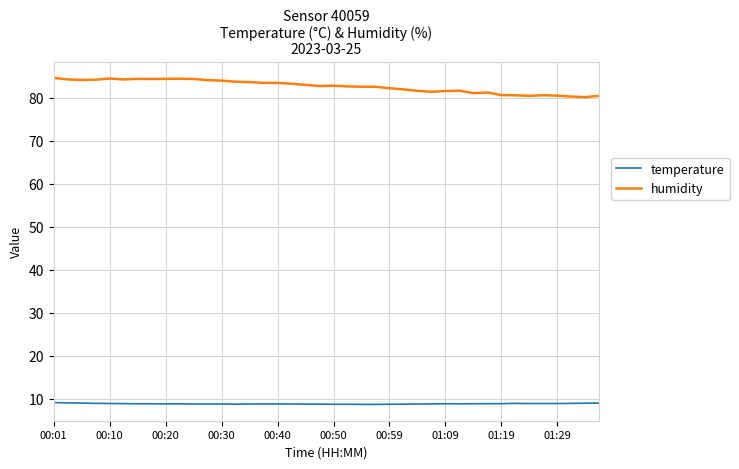

What is the difference between the maximum and minimum values in the humidity series?

4.5